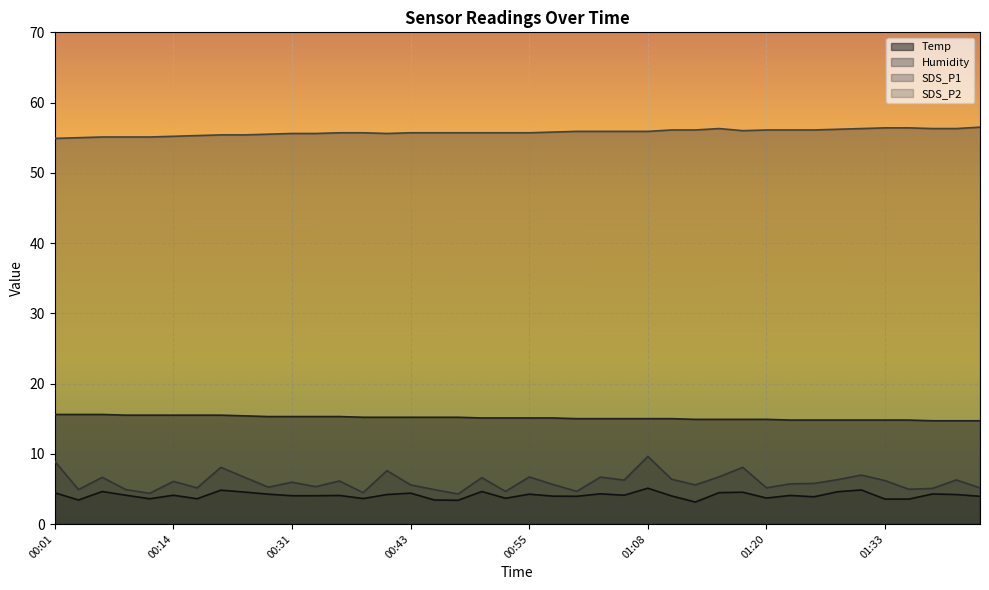

What is the difference between the second highest and second lowest values in the SDS_P2 series?

1.5